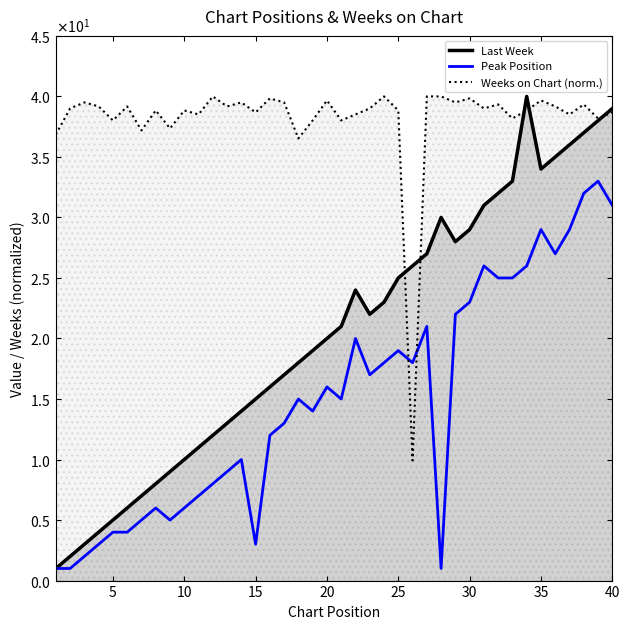

Rank the series by their average value, from highest to lowest.

Weeks on Chart (norm.), Last Week, Peak Position